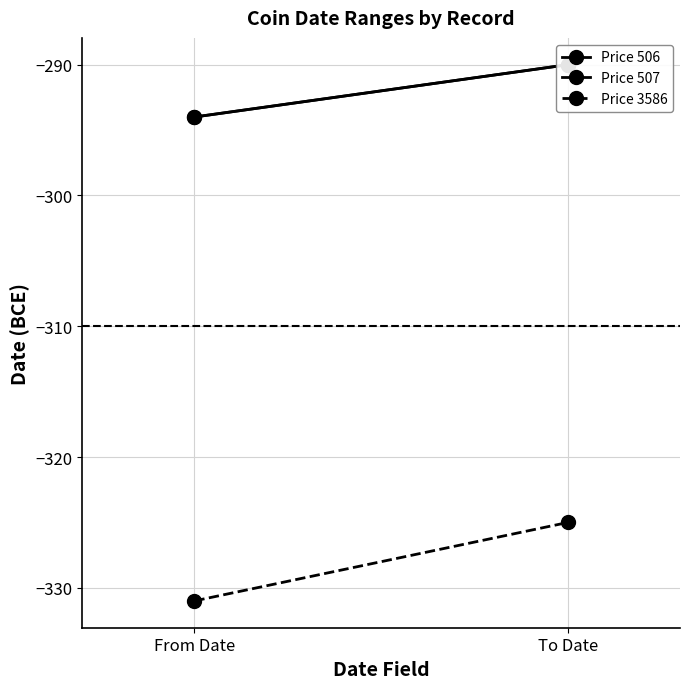

What is the value of the Price 507 point at the 1st from the left?

-294